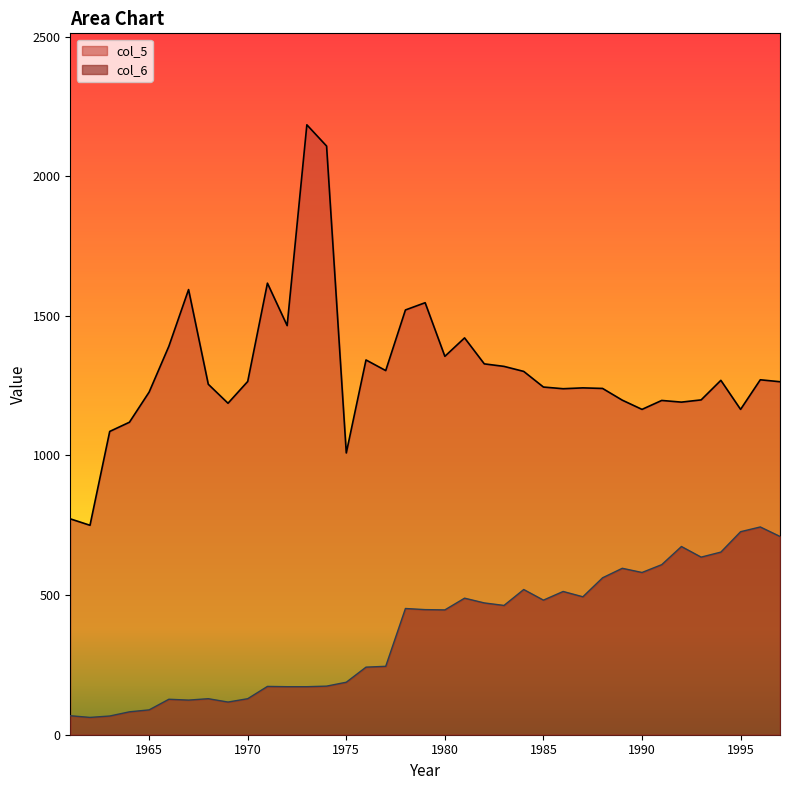

Between 1986 and 1967, which is larger?

1967